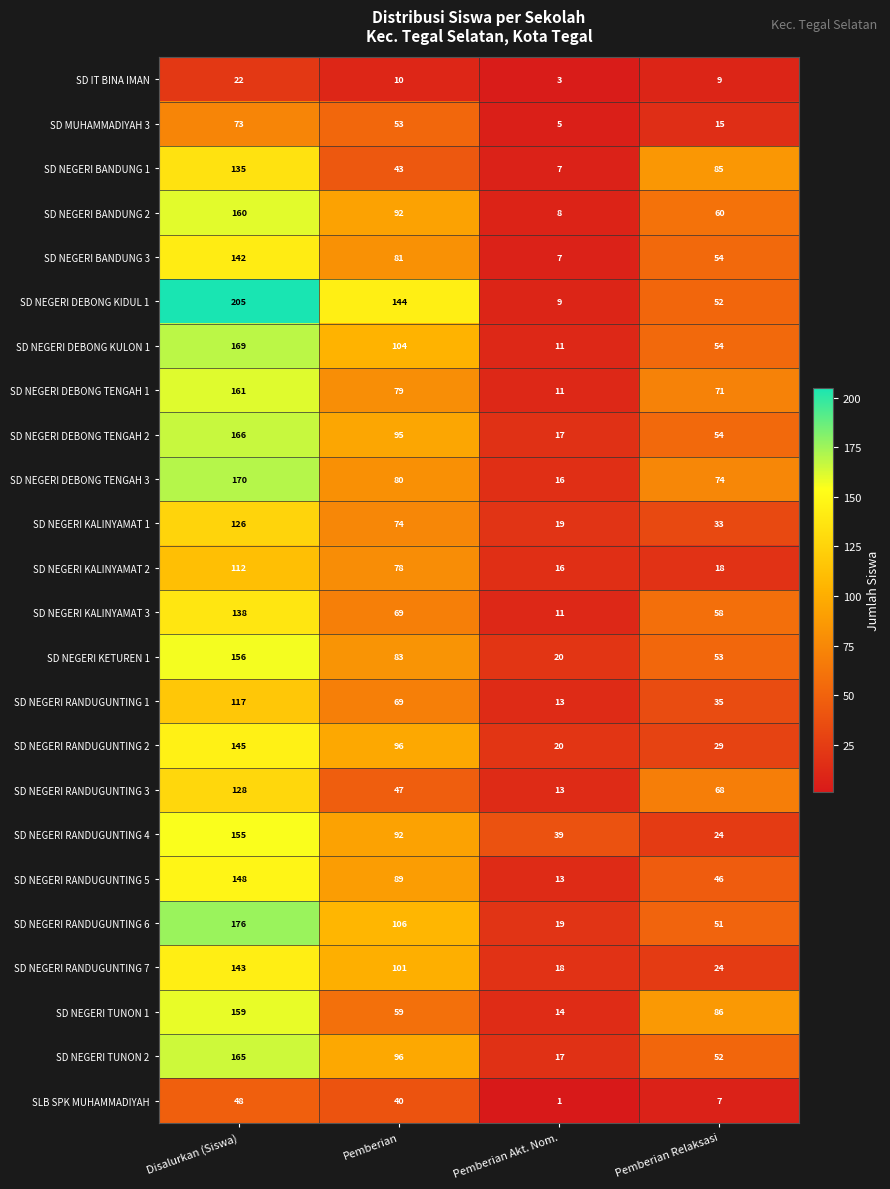

What is the minimum value shown in the chart?

1